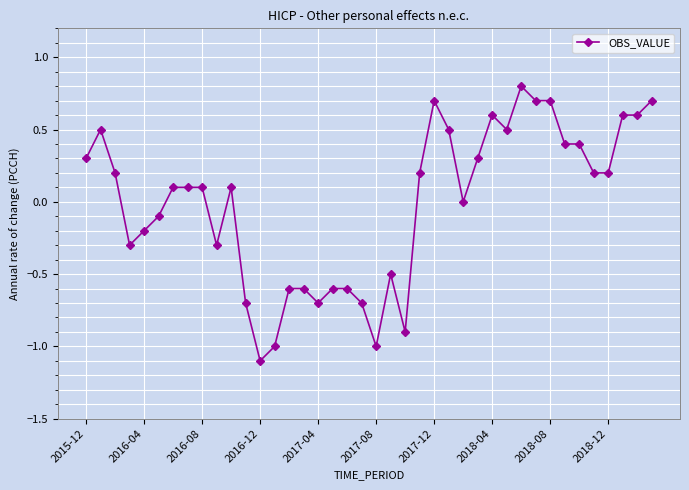

What is the smallest value displayed?

-1.1